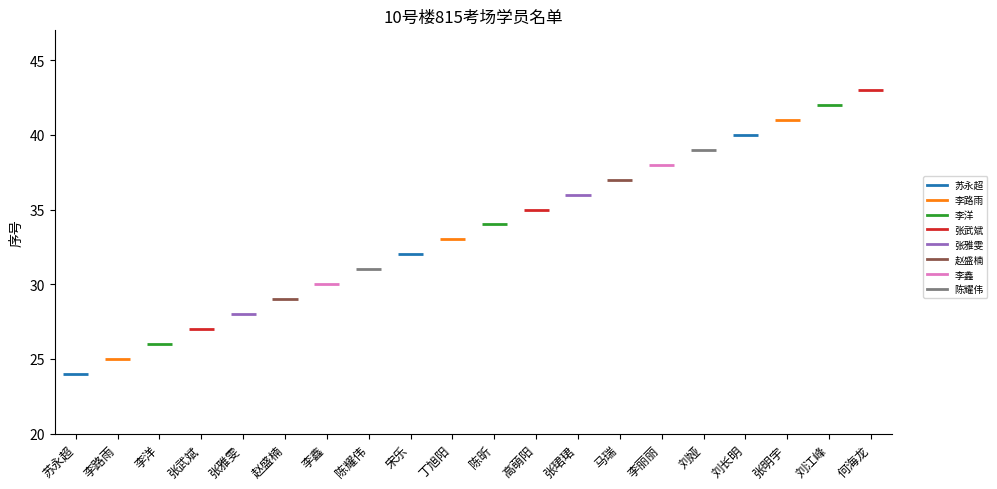

What position from the left is 陈昕?

11